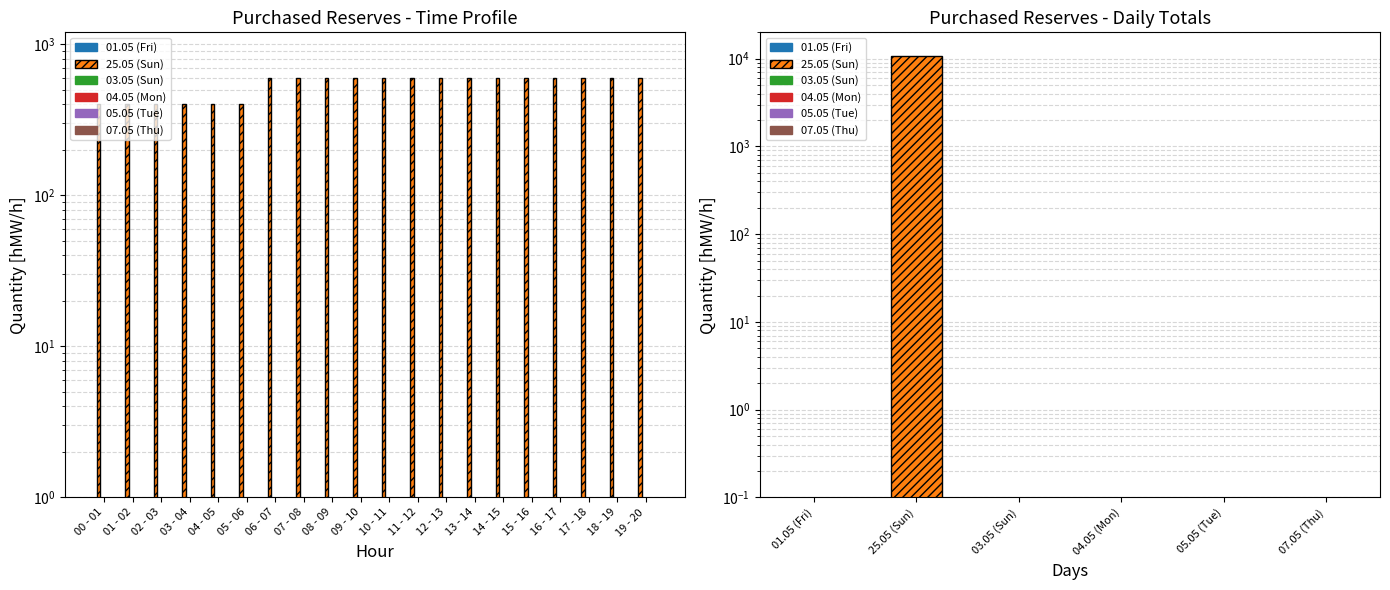

True or false: 04.05 (Mon) has a value of 0 at 03 - 04.

True